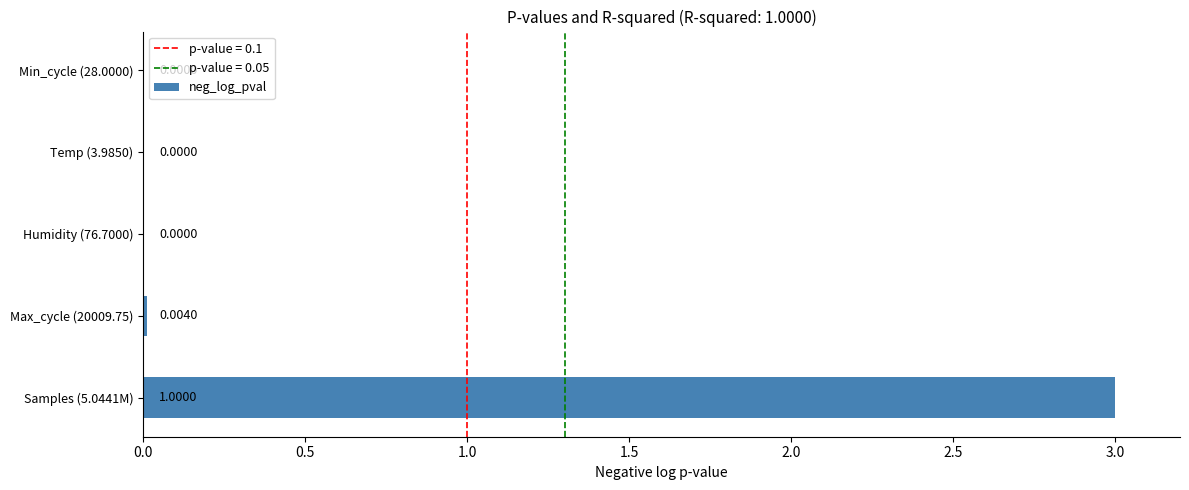

Between Humidity (76.7000) and Max_cycle (20009.75), which is larger?

Max_cycle (20009.75)